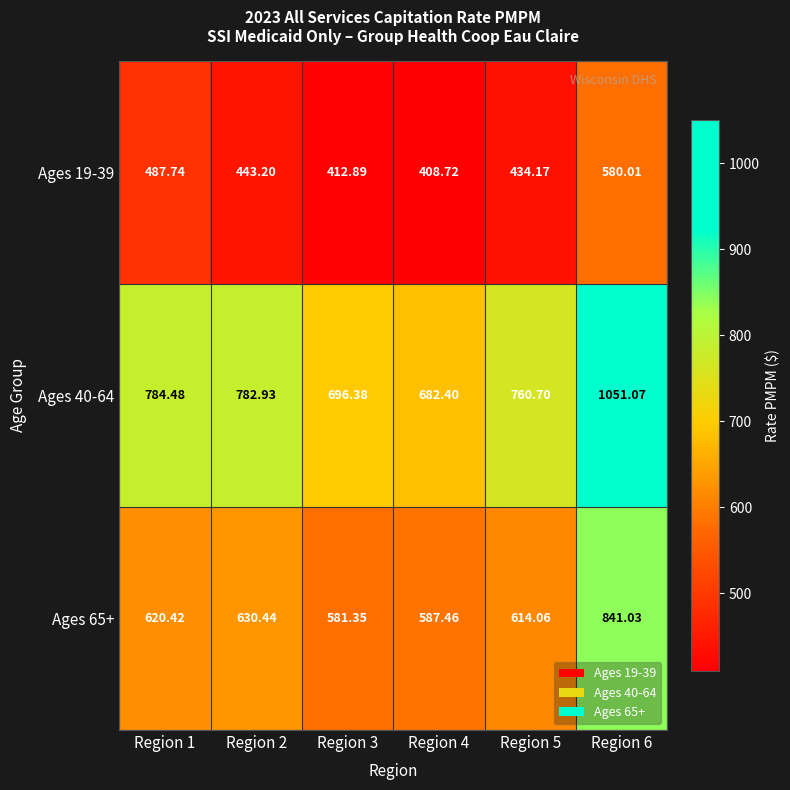

Is the value of Ages 65+ at Region 5 greater than the value of Ages 19-39 at Region 6?

Yes